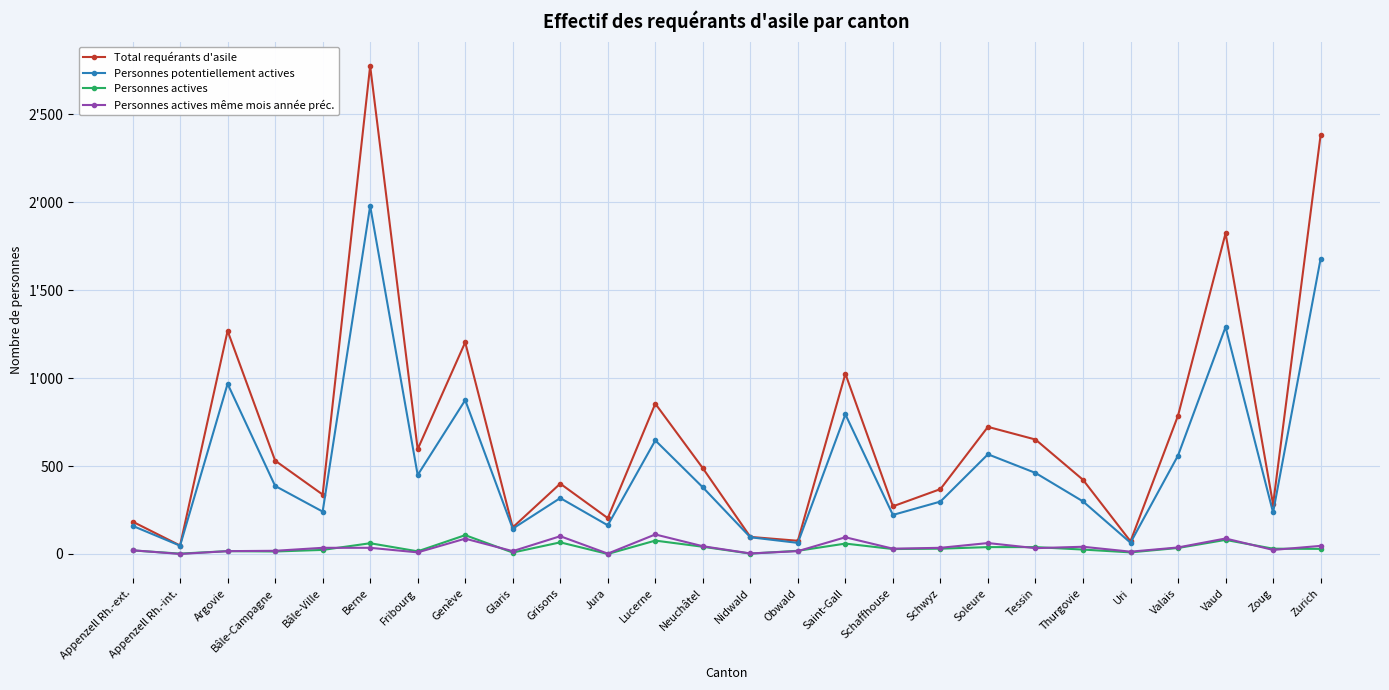

What are all the series names shown in the legend?

Total requérants d'asile, Personnes potentiellement actives, Personnes actives, Personnes actives même mois année préc.